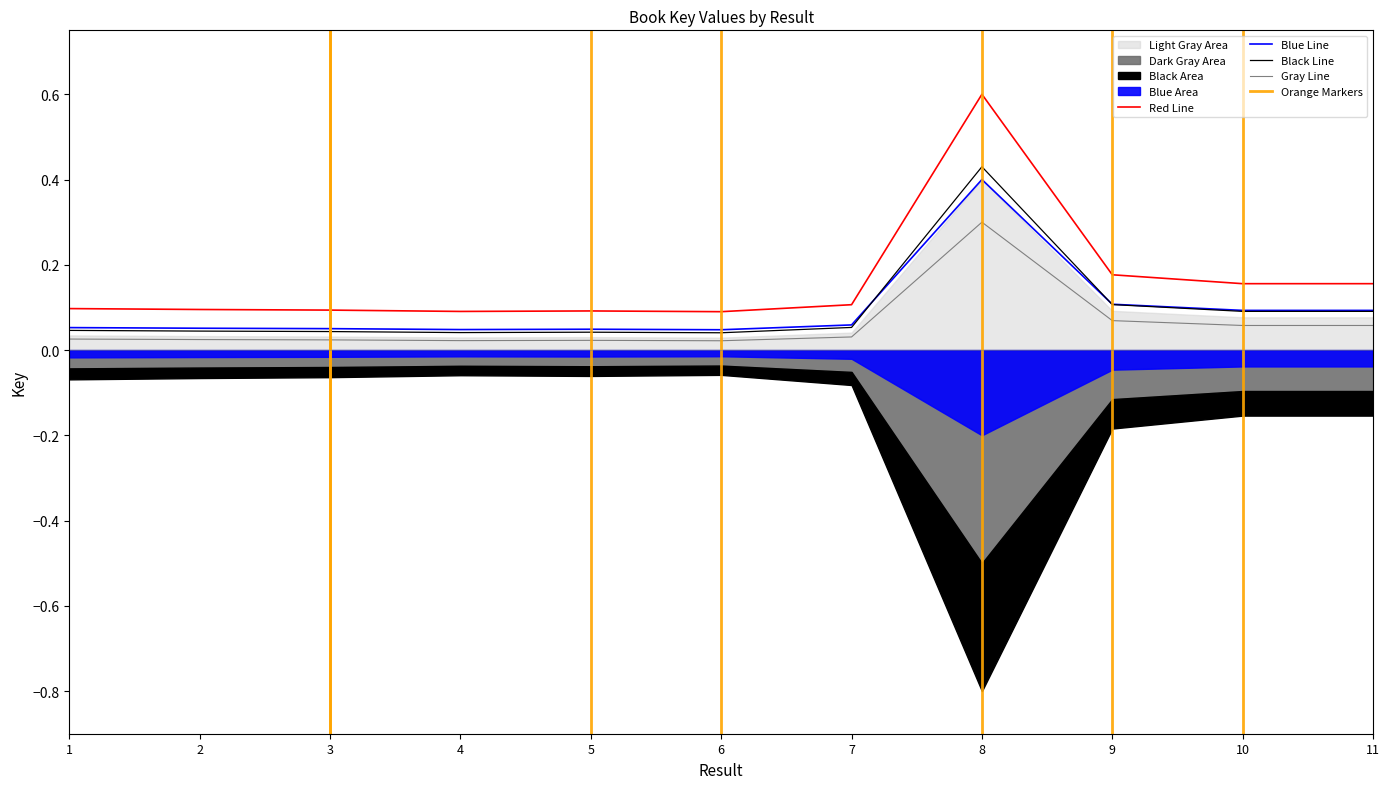

List the labels in order of value, largest first.

8, 9, 11, 10, 7, 1, 2, 3, 5, 4, 6